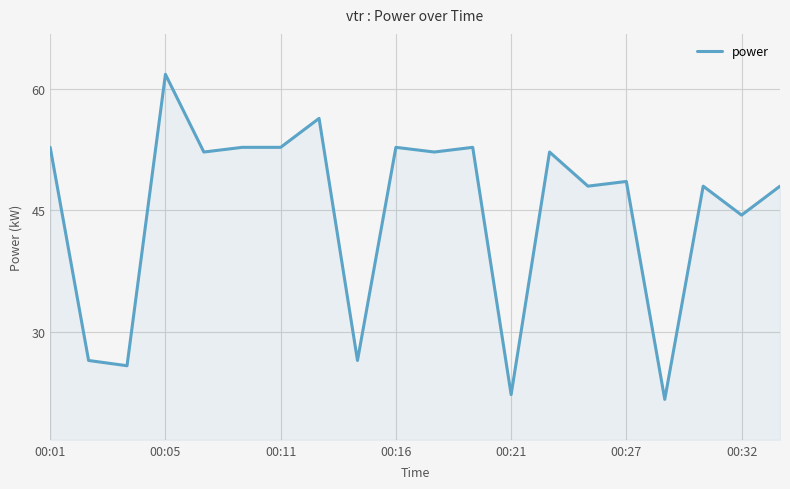

What is the difference between the maximum and minimum values?

40.2